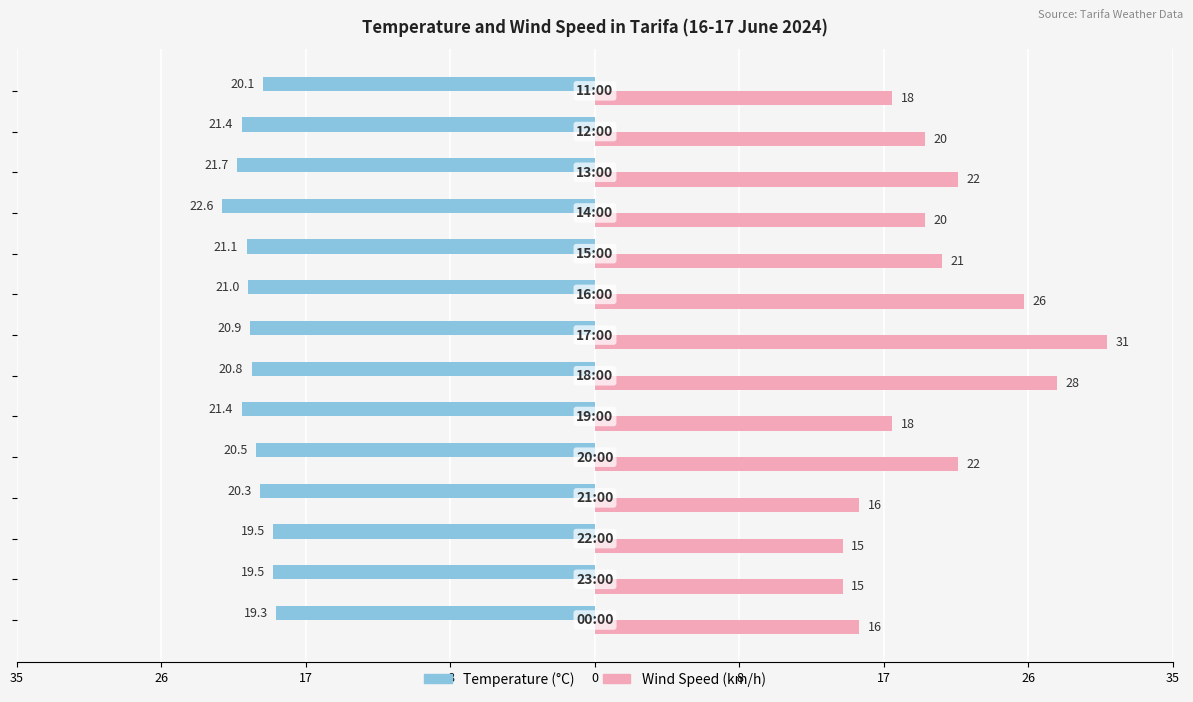

The value of Wind Speed (km/h) at 35 is 24.2. True or false?

False